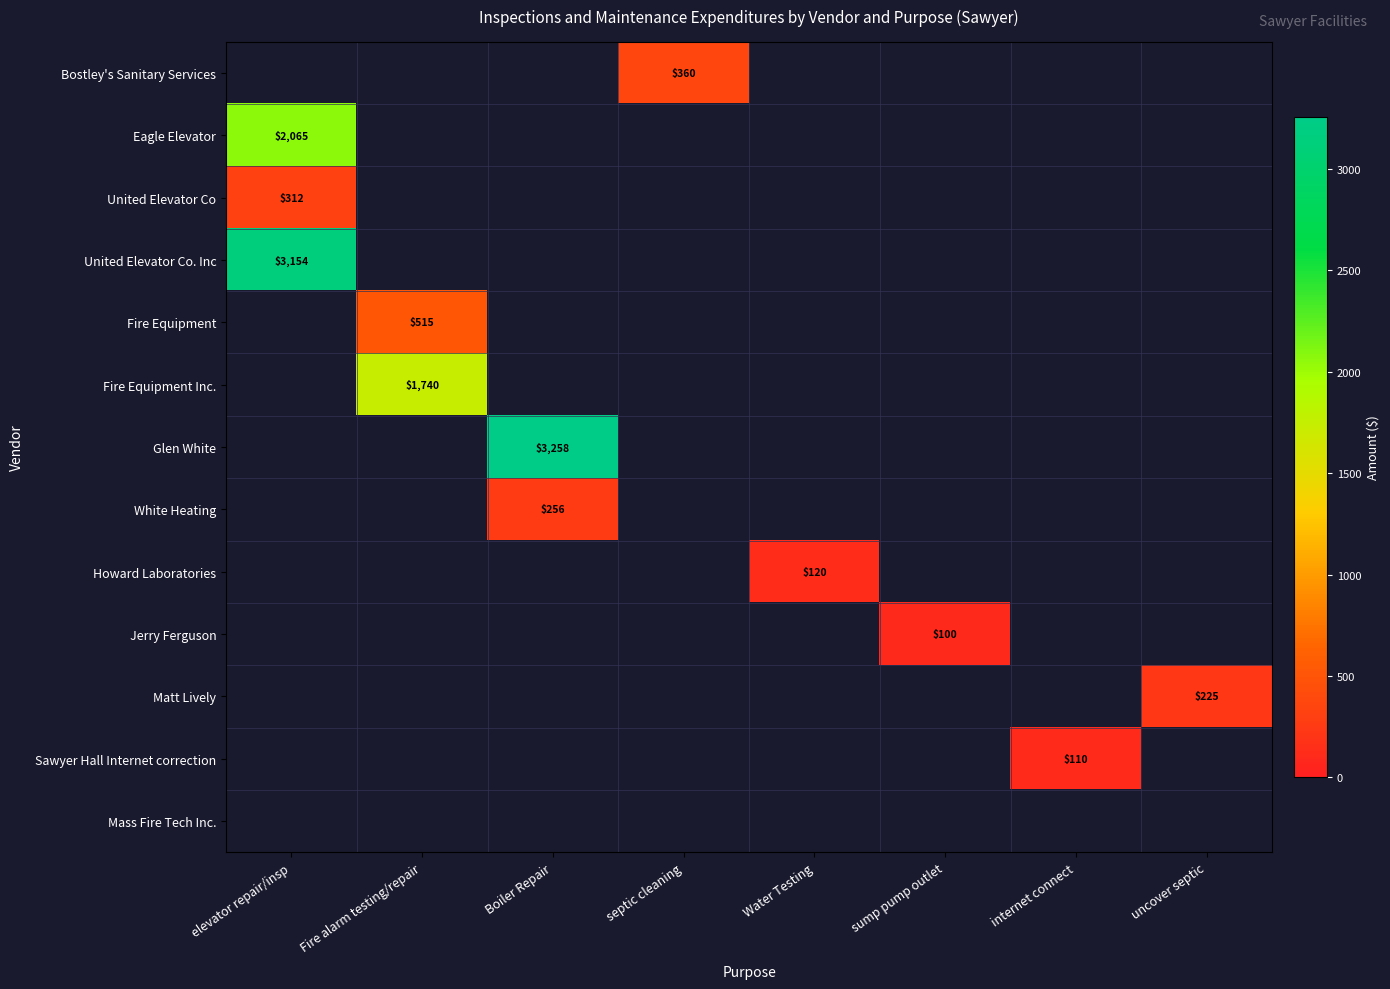

The Sawyer Hall Internet correction series shows 110 at internet connect. True or false?

True